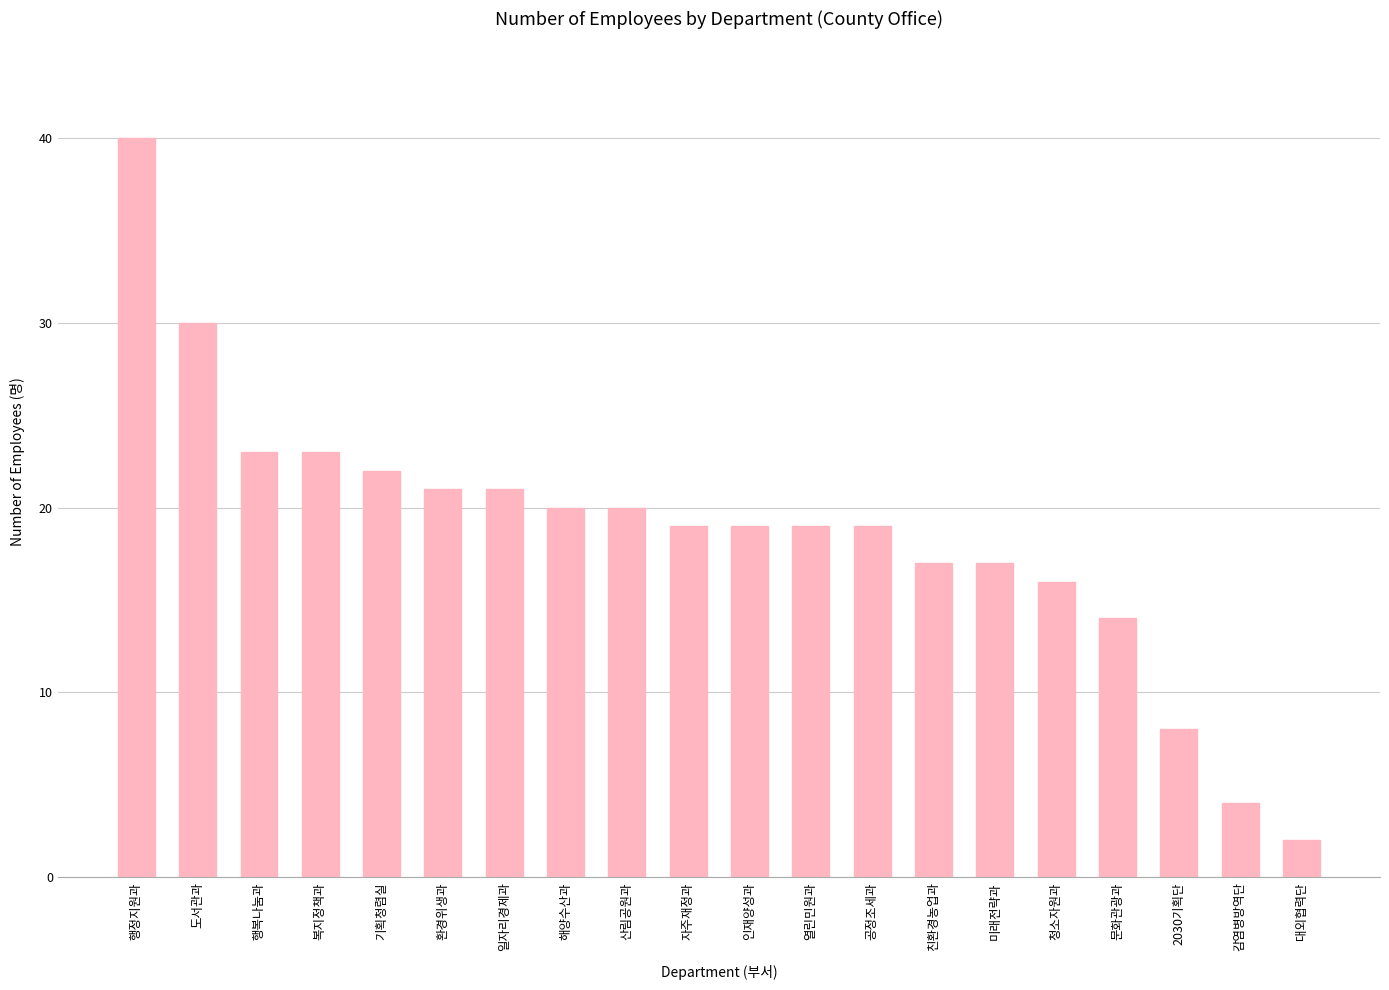

What is the average value?

19